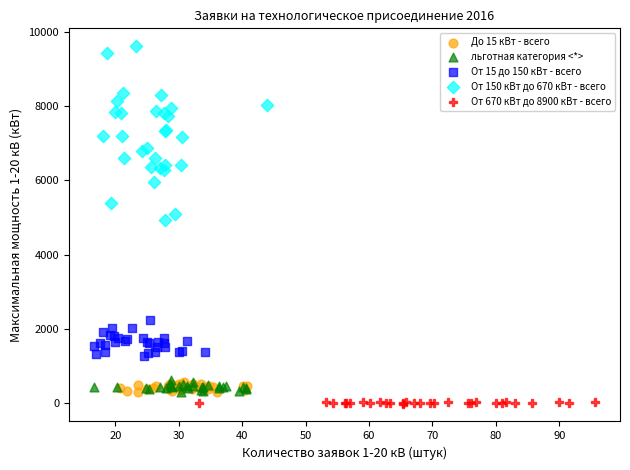

Which series has the largest Y range (max minus min)?

От 150 кВт до 670 кВт - всего